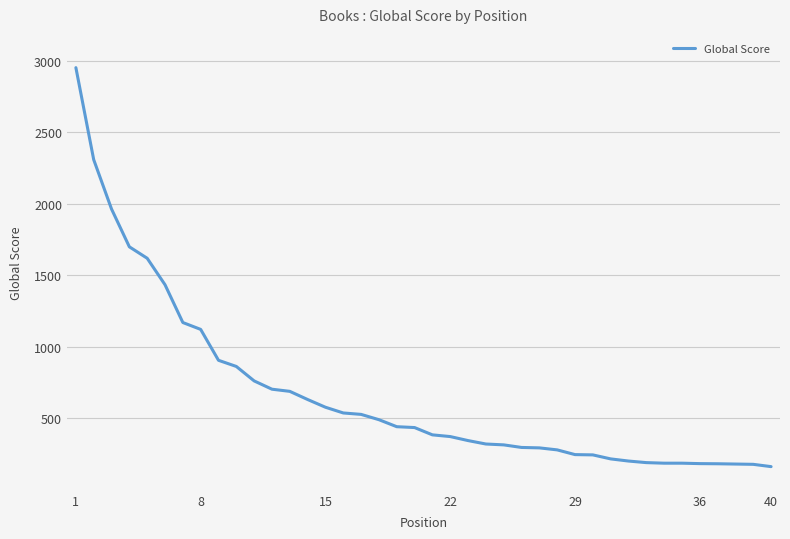

What is the average value?

669